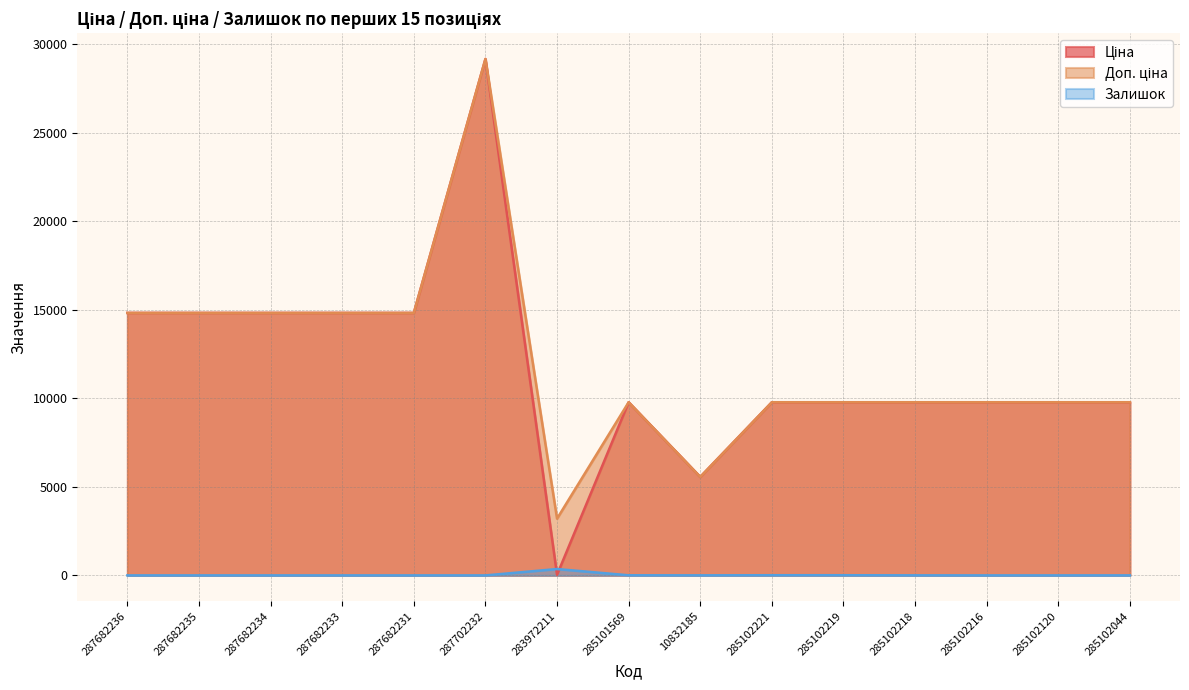

What is the average value of the Залишок series?

26.4